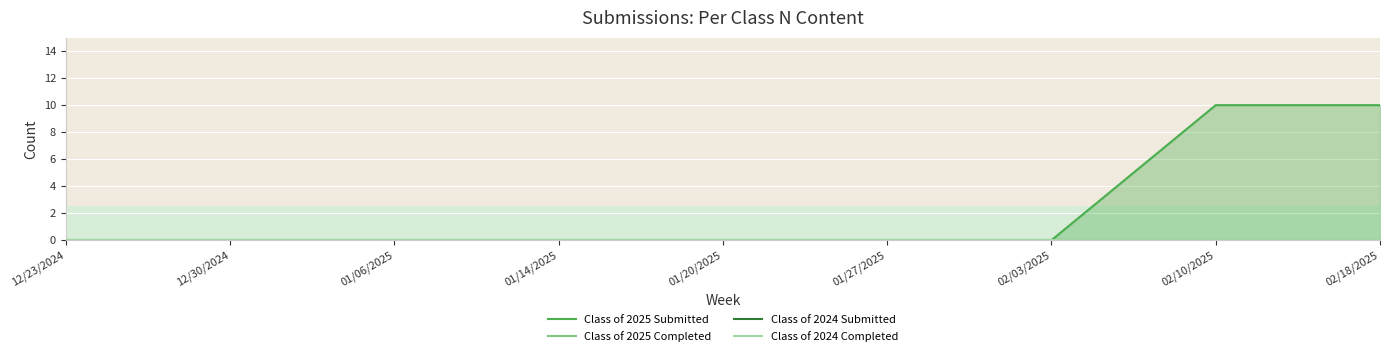

What are all the series names shown in the legend?

Class of 2025 Submitted, Class of 2025 Completed, Class of 2024 Submitted, Class of 2024 Completed